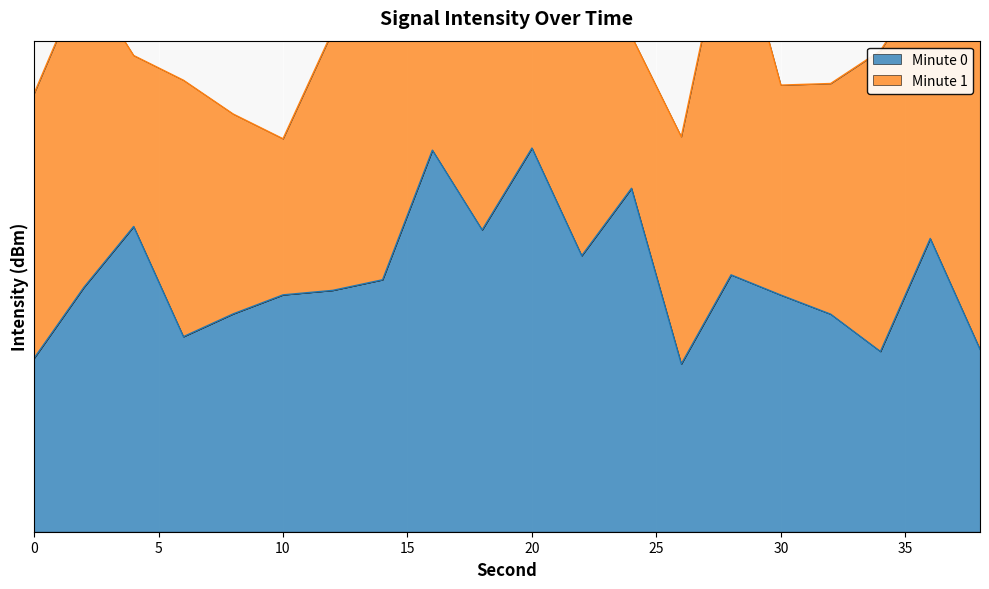

Rank the categories by value from highest to lowest.

20, 16, 24, 4, 18, 36, 22, 28, 14, 2, 12, 10, 30, 8, 32, 6, 38, 34, 0, 26